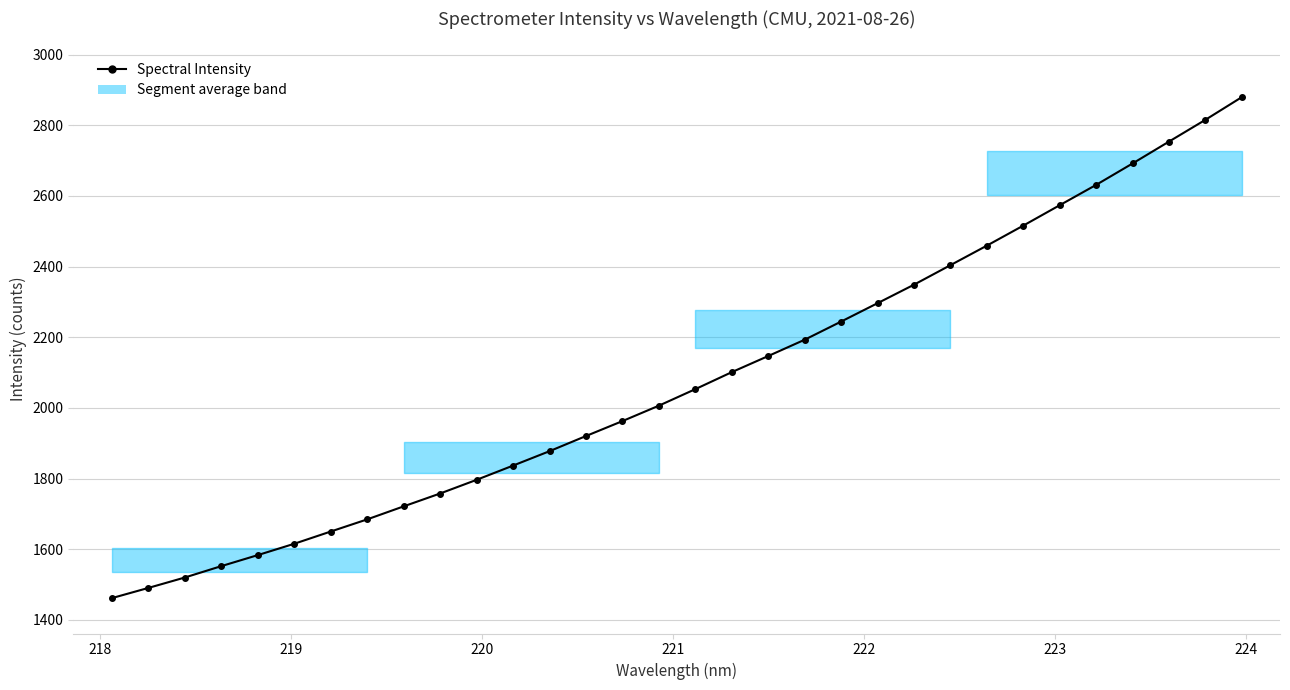

What is the maximum value shown in the chart?

2879.5